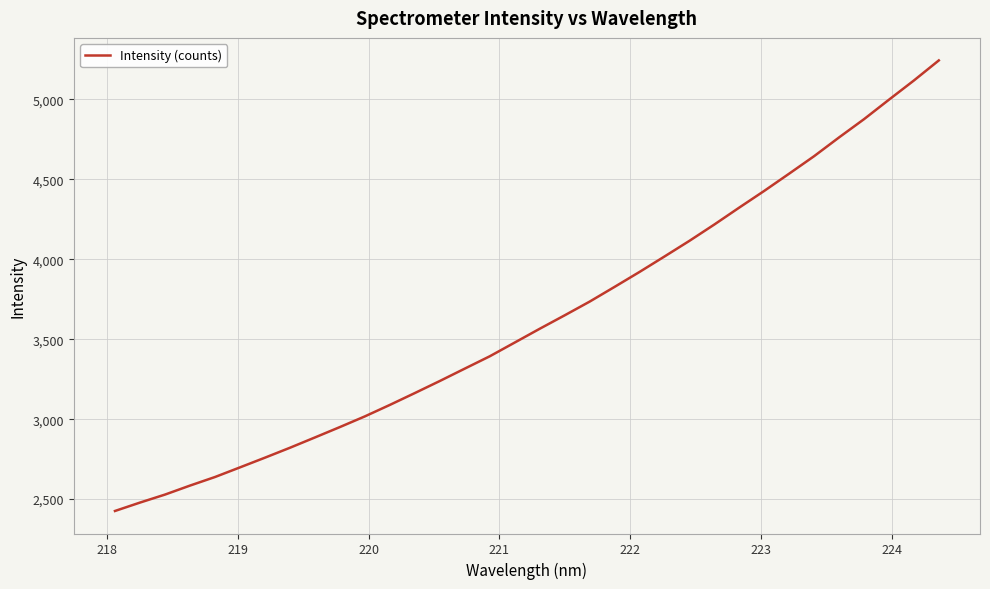

What is the greatest value displayed?

5243.7